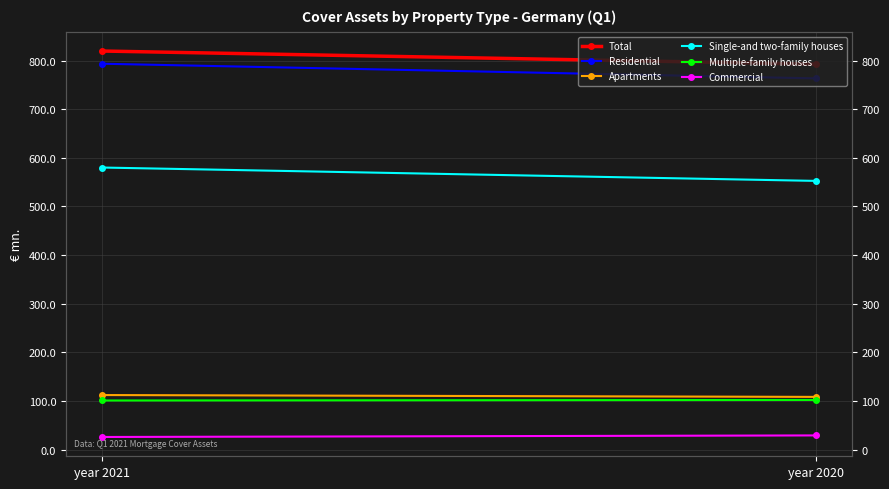

Is the value of Total at year 2020 greater than the value of Commercial at year 2021?

Yes